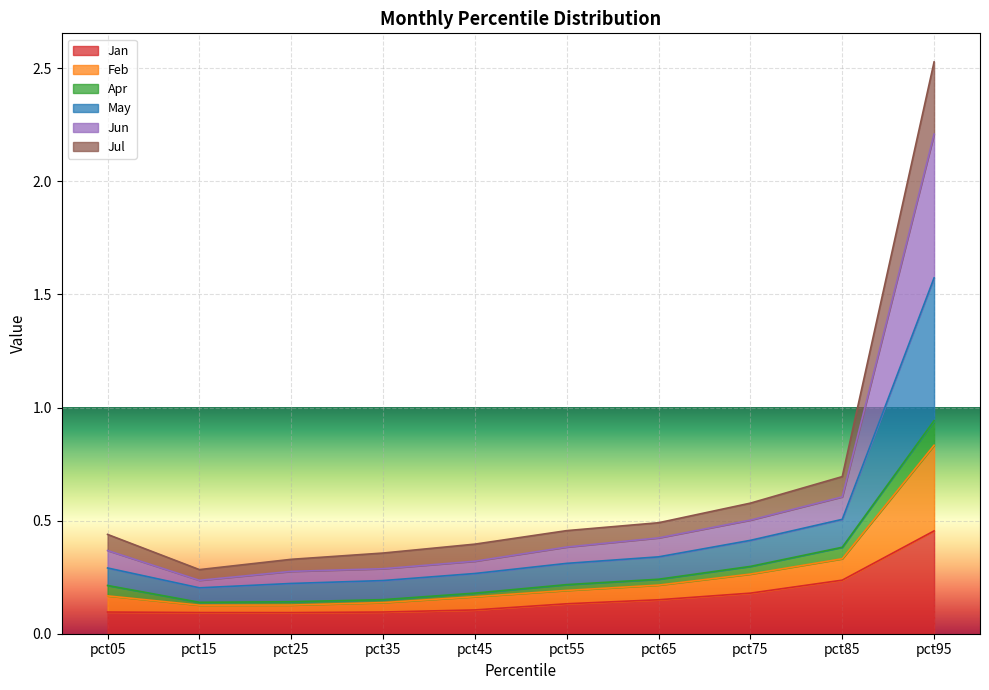

Does the chart display data point markers on the line(s)?

No